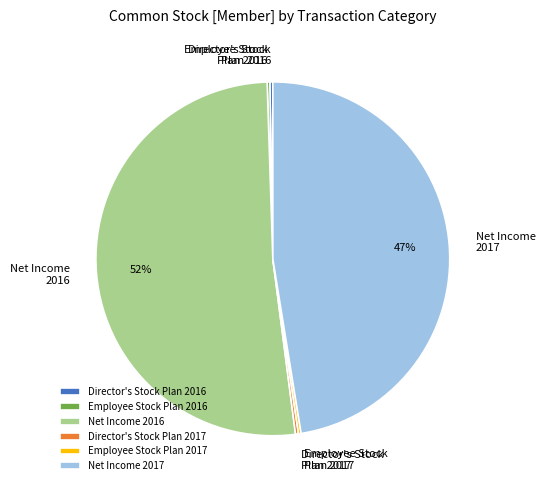

Is there any slice that represents more than half of the pie?

Yes